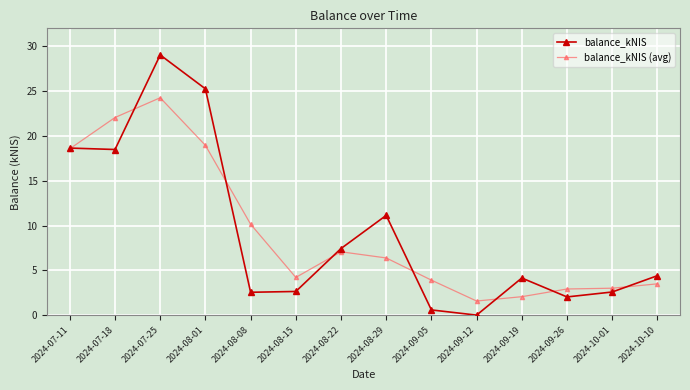

Where is balance_kNIS nearest to the value 14?

2024-08-29